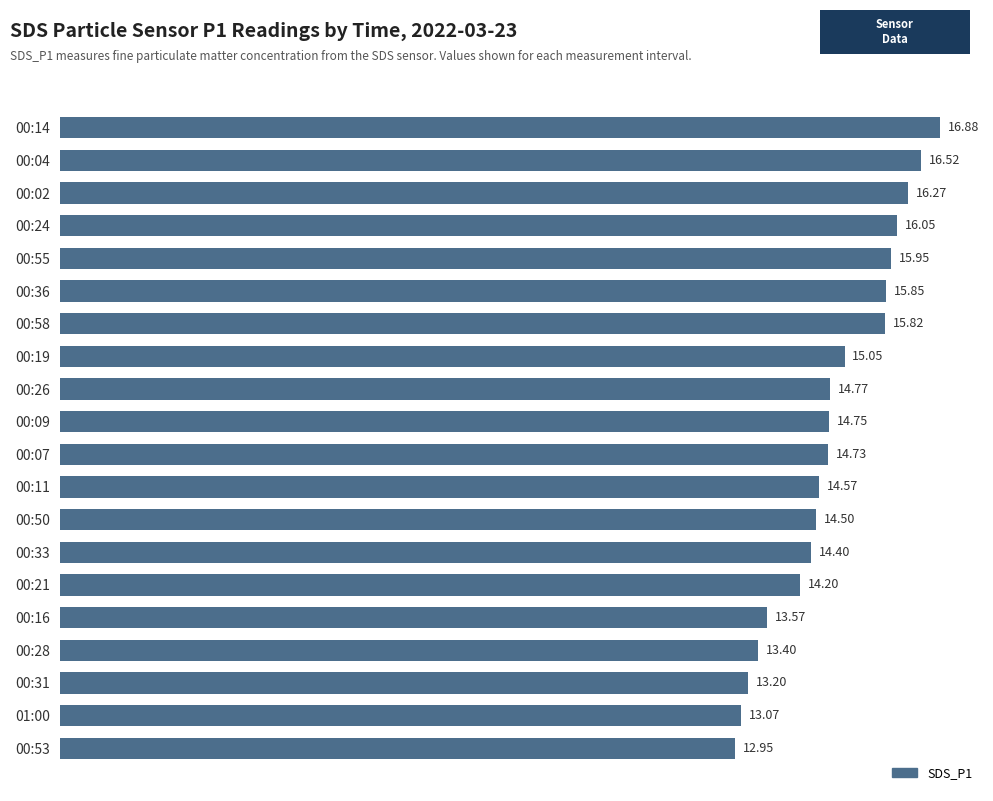

Rank the categories by value from lowest to highest.

00:53, 01:00, 00:31, 00:28, 00:16, 00:21, 00:33, 00:50, 00:11, 00:07, 00:09, 00:26, 00:19, 00:58, 00:36, 00:55, 00:24, 00:02, 00:04, 00:14